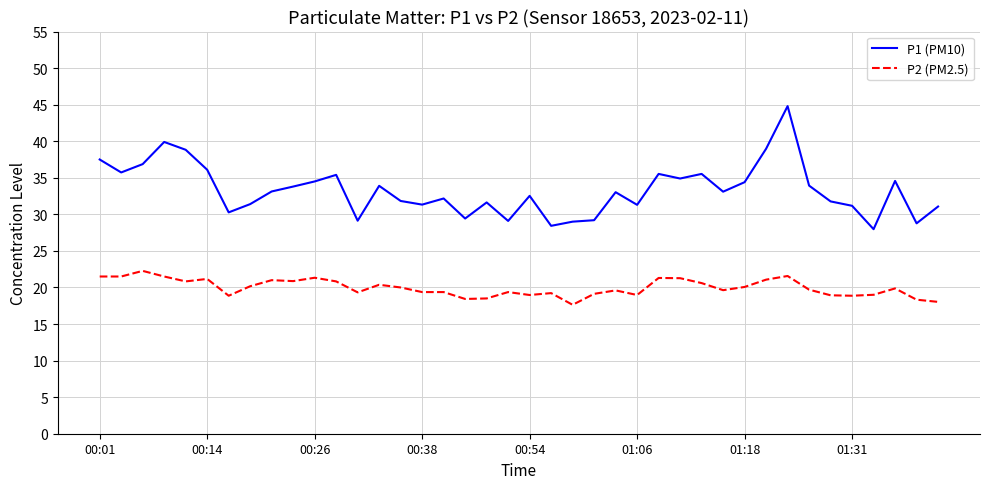

What is the smallest value displayed?

17.6